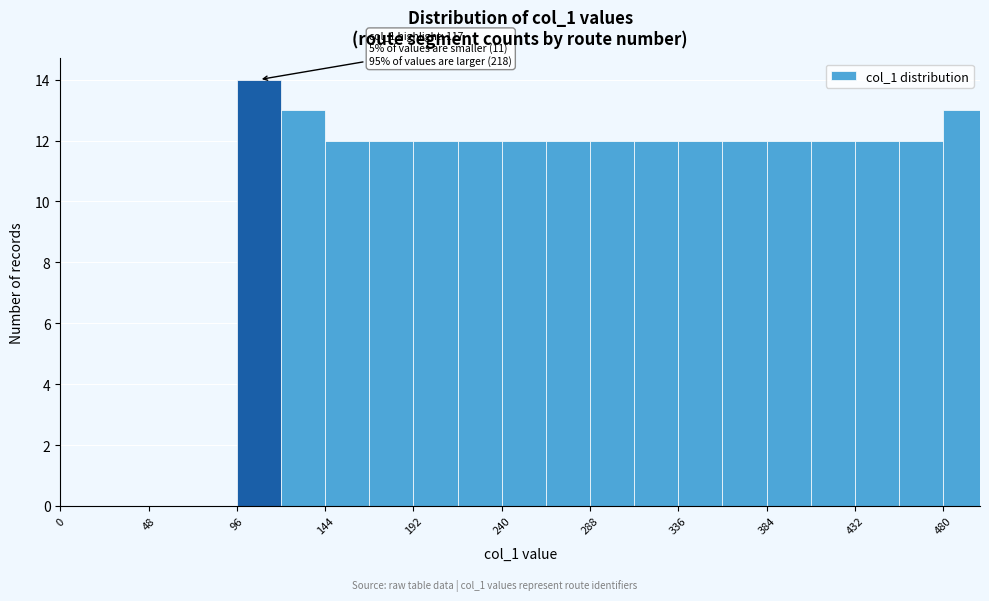

Over which range of the x-axis is the bar tallest?

96 to 120